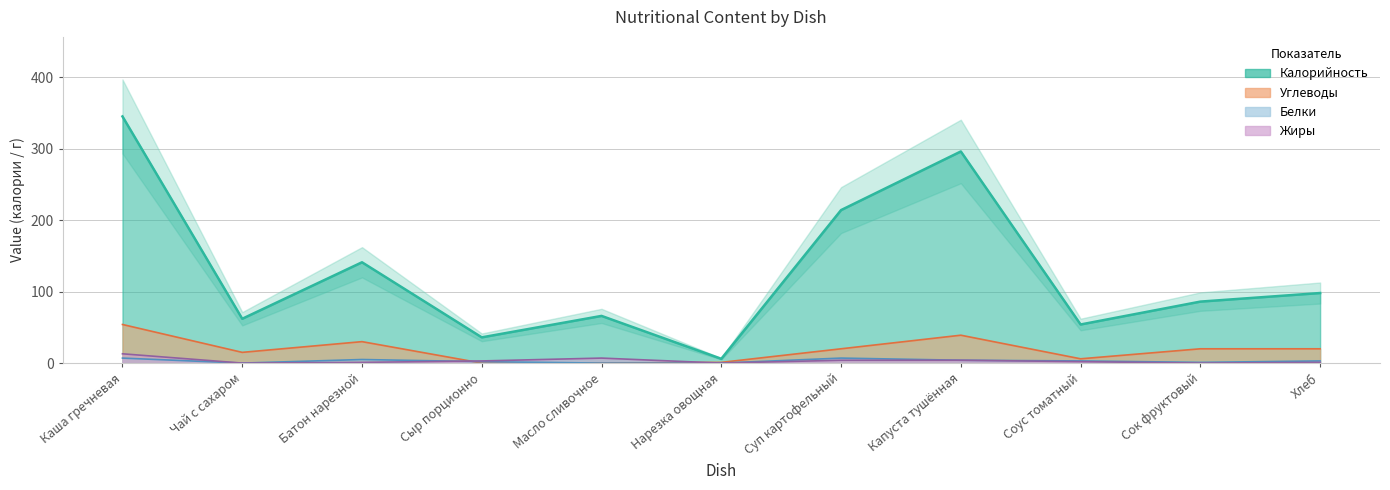

Where is Белки nearest to the value 3?

Соус томатный